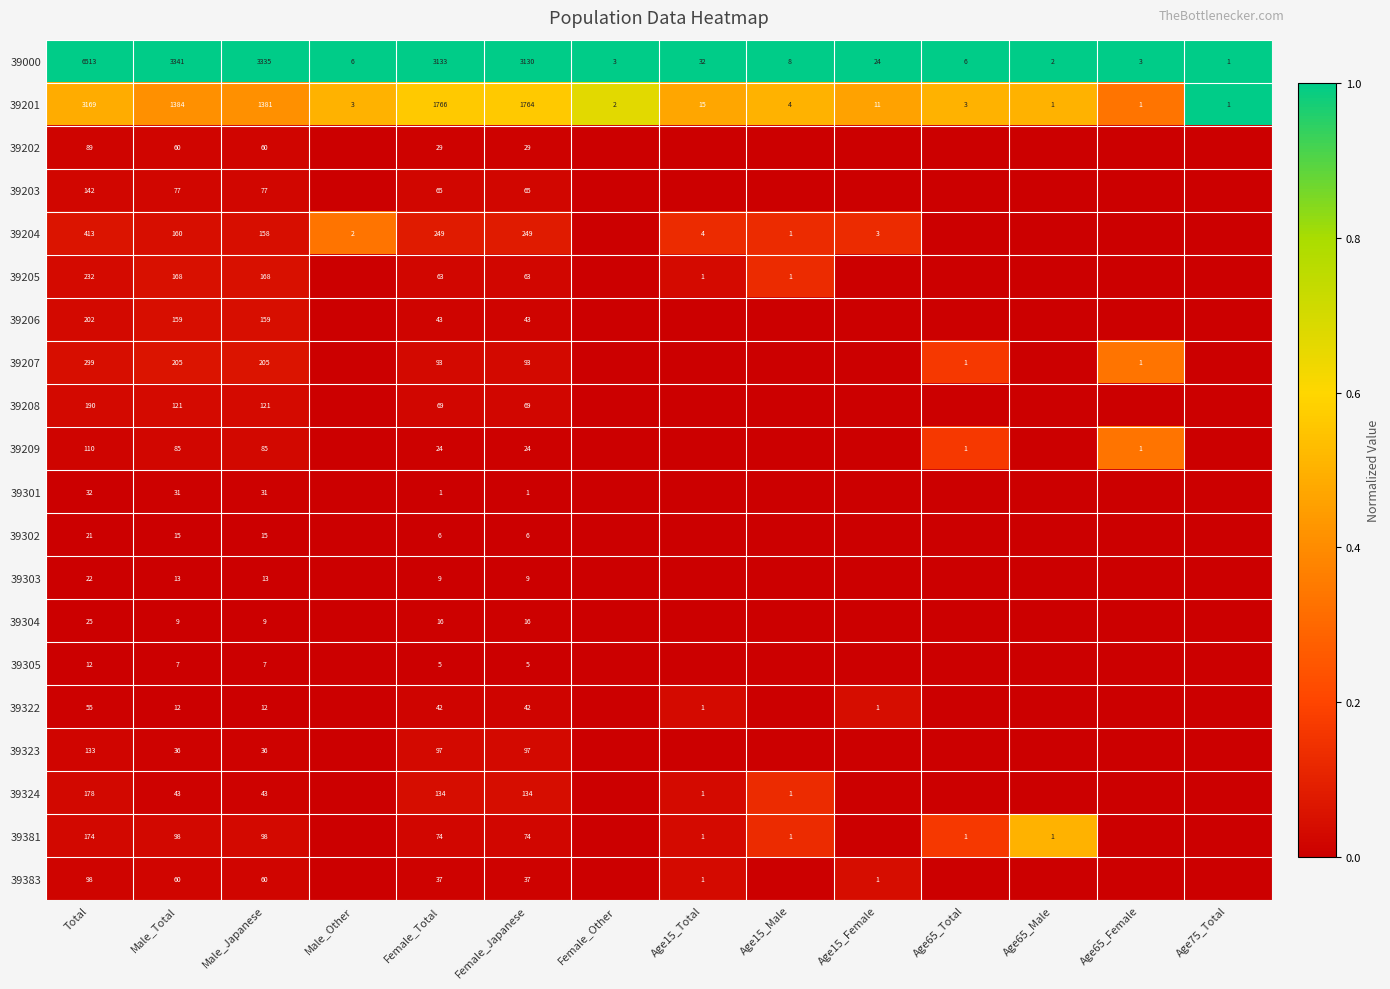

Is it true that 39204 equals 0 at Male_Other?

False